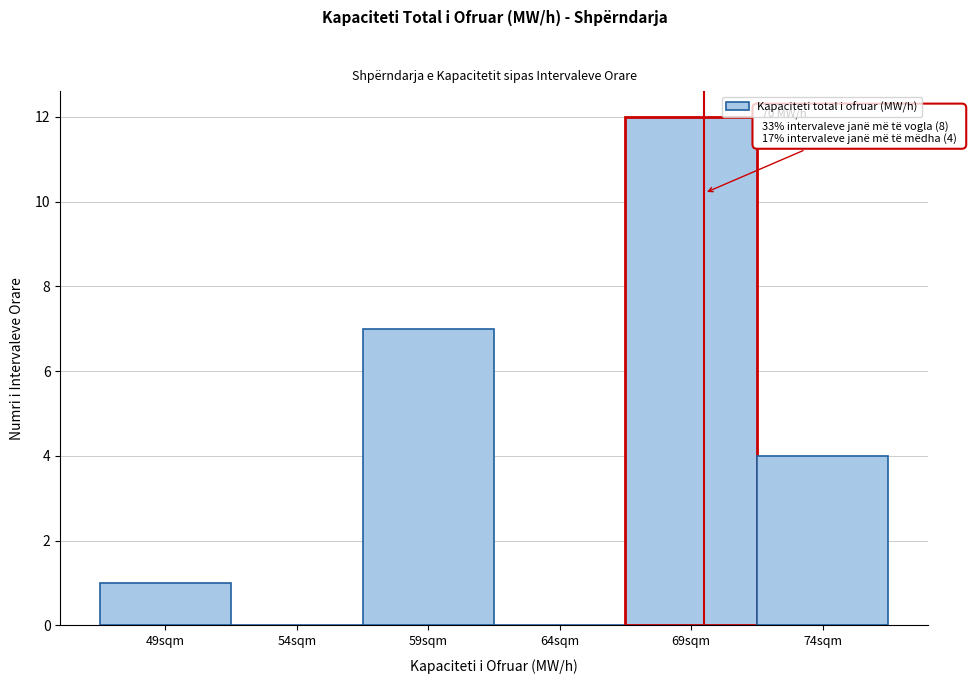

Reading left to right, extract all data points from this chart.

49sqm=1	54sqm=0	59sqm=7	64sqm=0	69sqm=12	74sqm=4